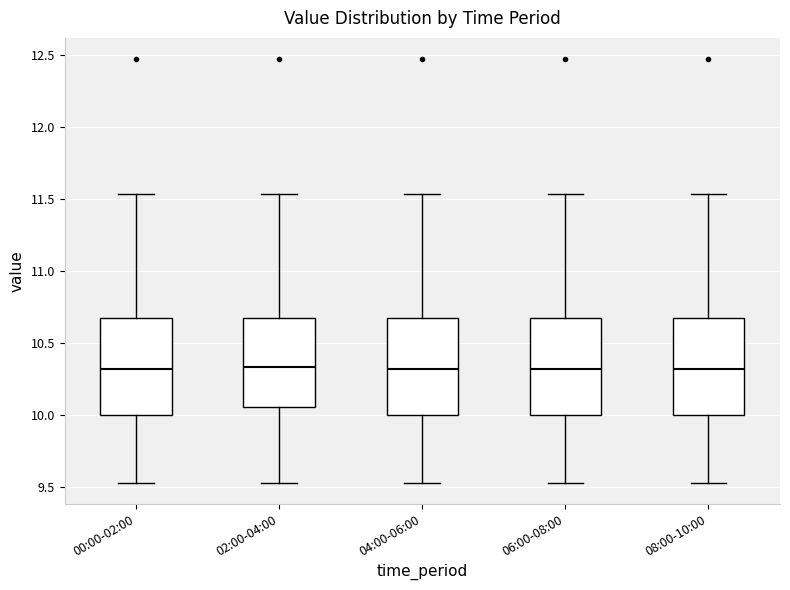

Where is the lower edge of the box for 04:00-06:00 on the y-axis? The values are not printed on the chart, so give them approximately, as read against the axis.

10.00